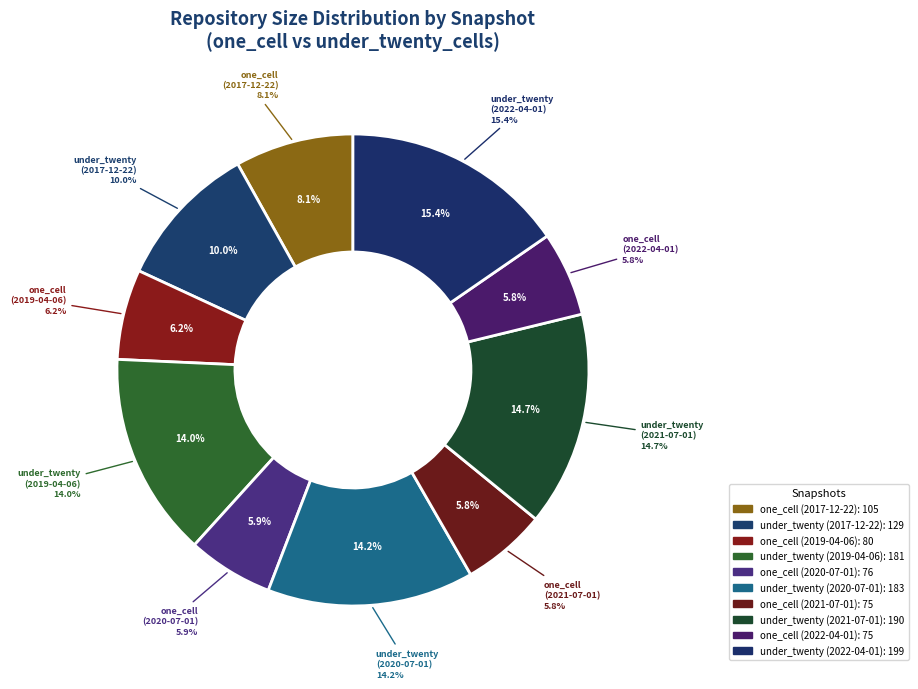

Approximately how many times larger is the value at under_twenty (2019-04-06) compared to under_twenty (2022-04-01)?

0.9